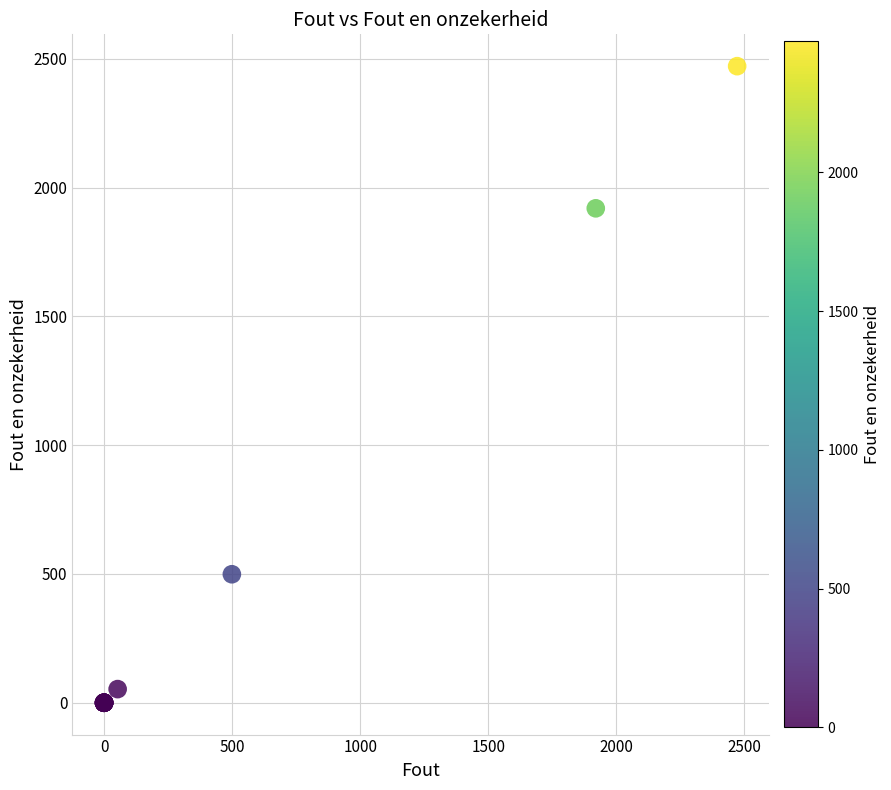

What Y value in the scatter plot is closest to 1236?

1920